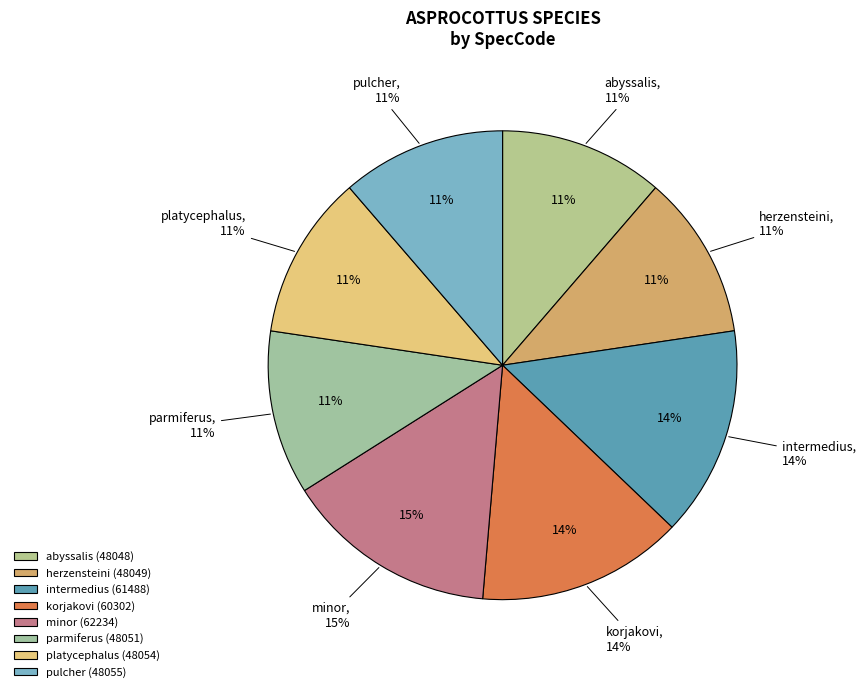

To the nearest percent, what portion does intermedius represent?

14%